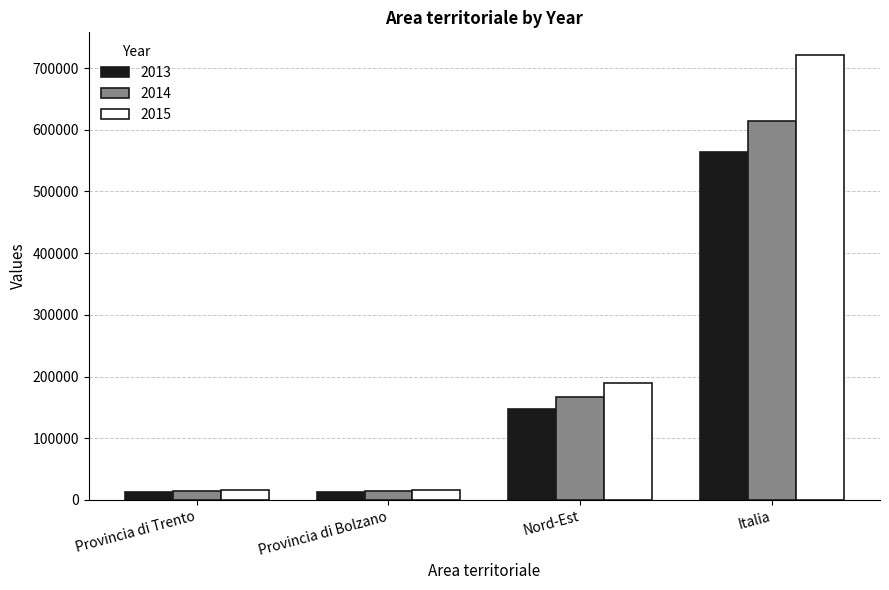

List the series in order of their peak value, highest first.

2015, 2014, 2013